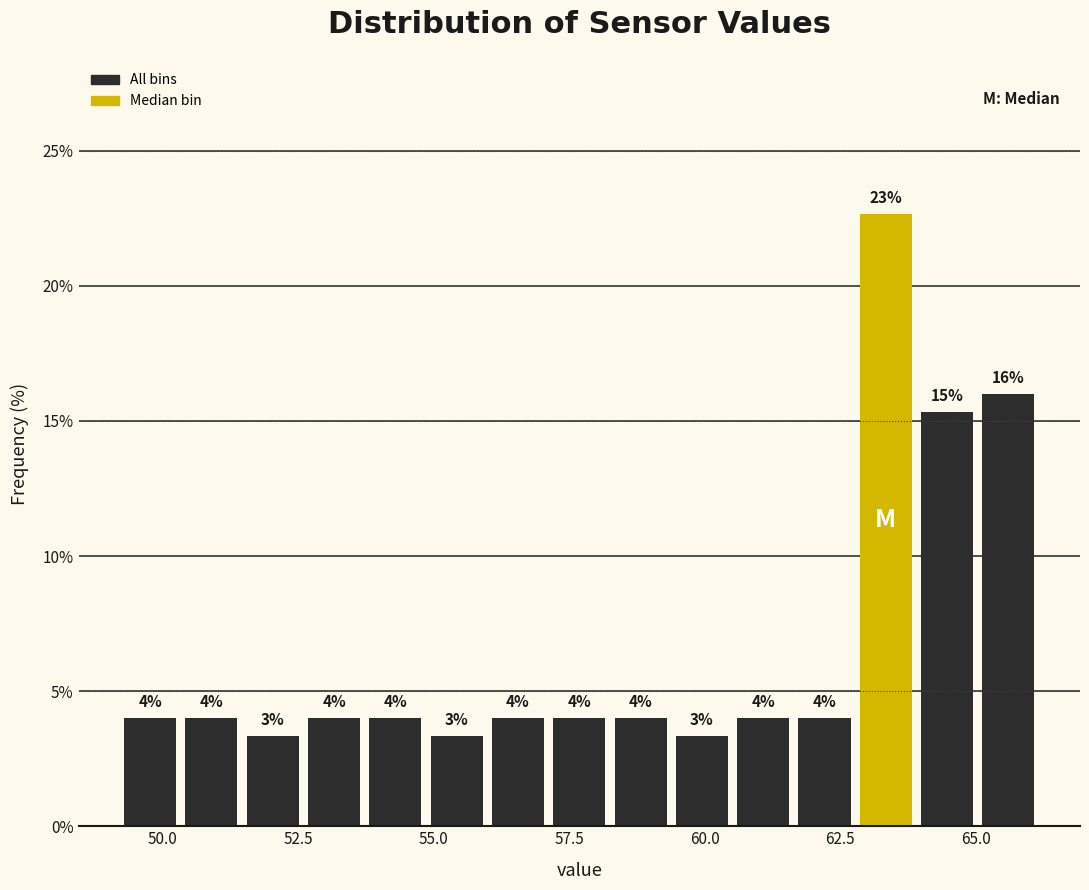

Read against the x-axis, roughly where is the centre of the tallest bar?

63.5